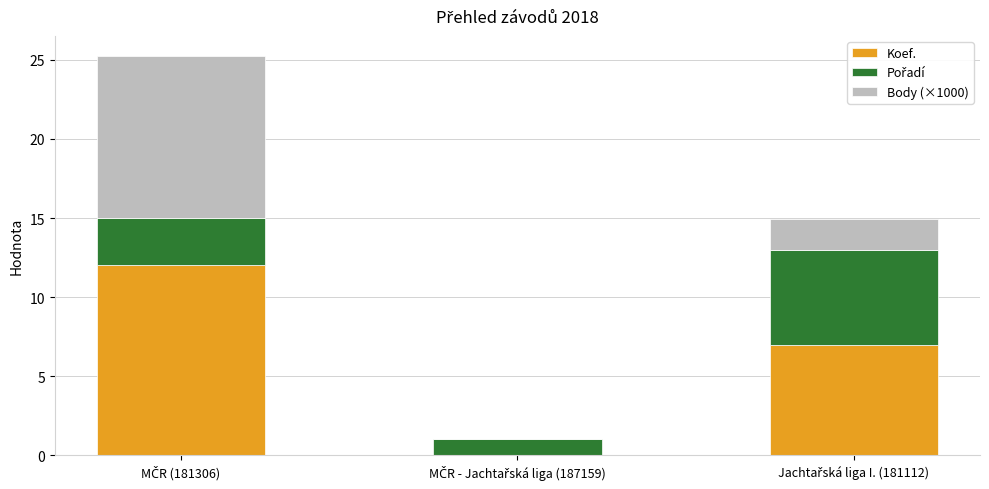

How many positive values does the Koef. series have?

2